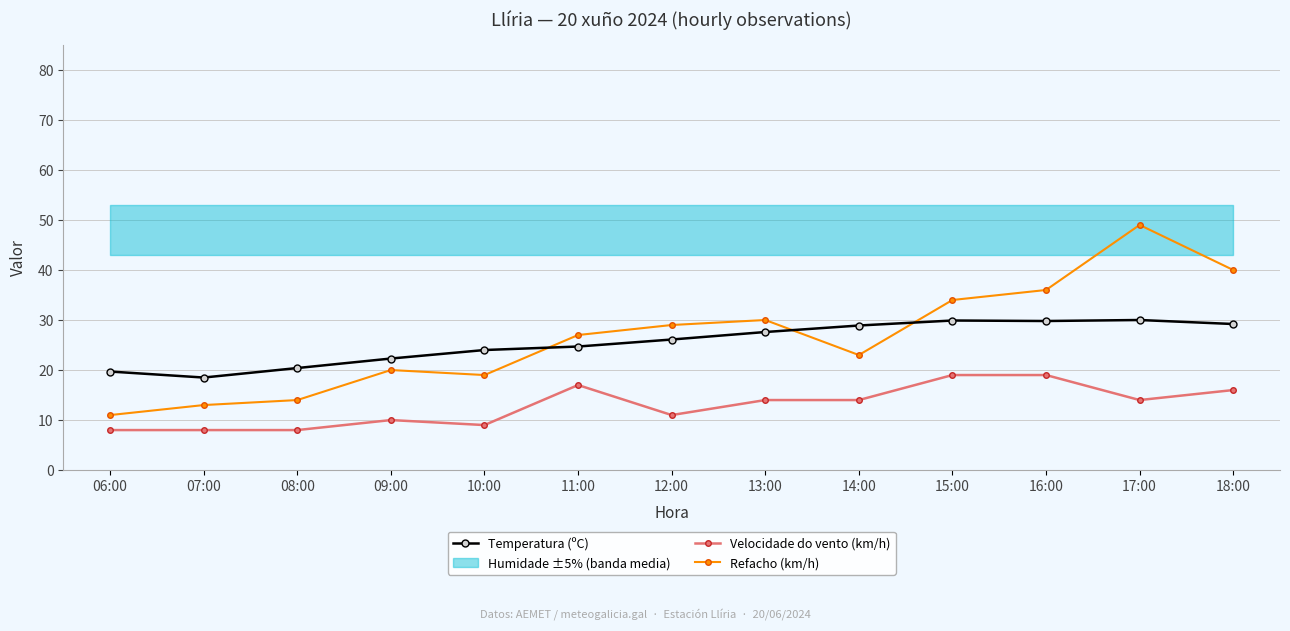

What is the difference between the highest and lowest values at 10:00?

15.0